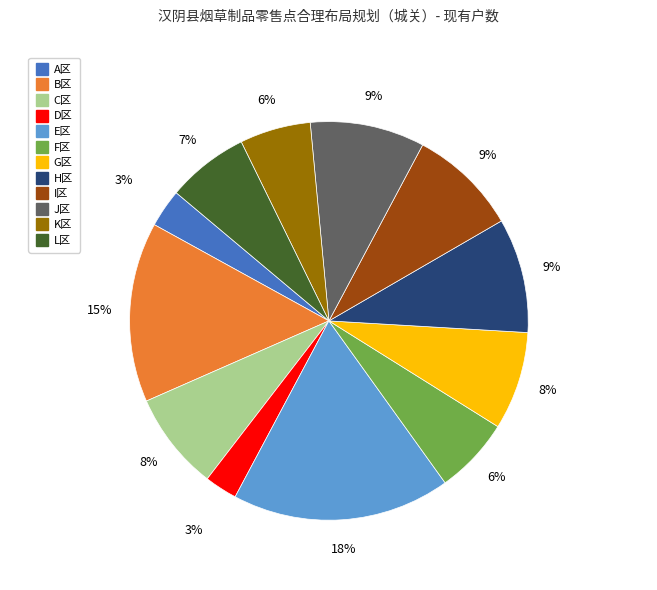

Does D区 account for over 50% of the chart?

No